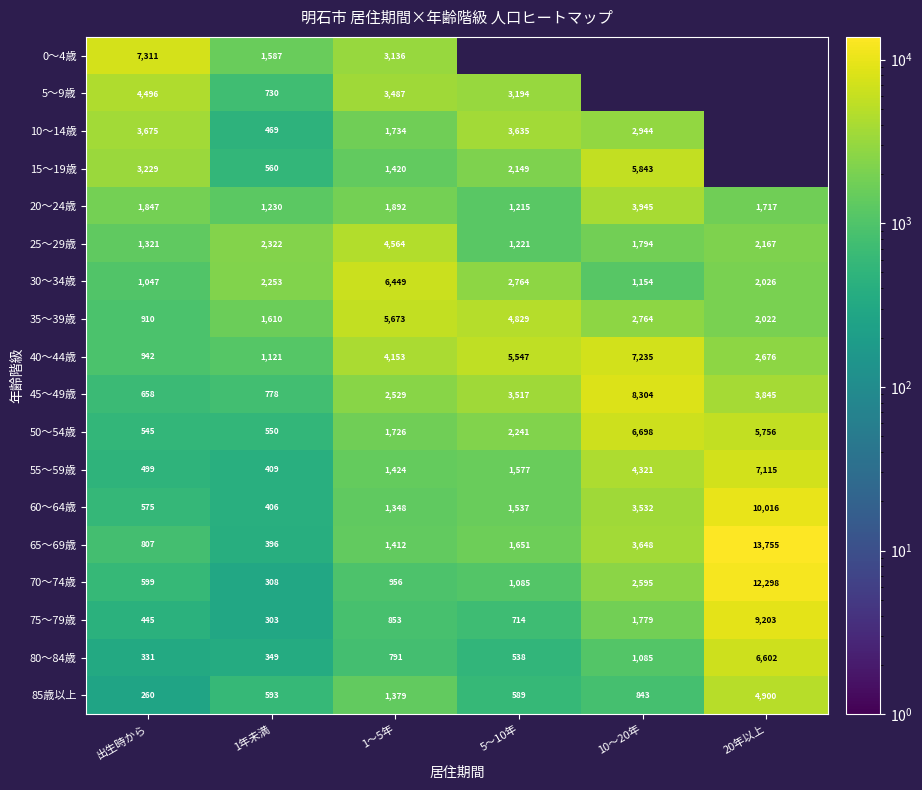

Which series has the largest total across all categories?

40～44歳